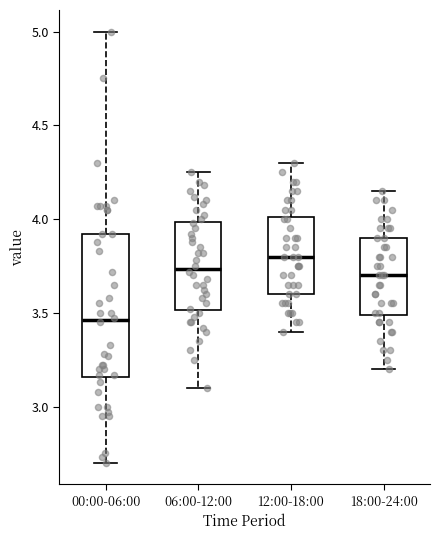

Reading left to right, read every box against the y-axis: the position of its median line, the range the box covers, and the ends of its whiskers. The values are not printed on the chart, so give them approximately, as read against the axis.

00:00-06:00: median 3.45, box 3.15 to 3.90, whiskers 2.70 to 5.00
06:00-12:00: median 3.75, box 3.50 to 4.00, whiskers 3.10 to 4.25
12:00-18:00: median 3.80, box 3.60 to 4.00, whiskers 3.40 to 4.30
18:00-24:00: median 3.70, box 3.50 to 3.90, whiskers 3.20 to 4.15